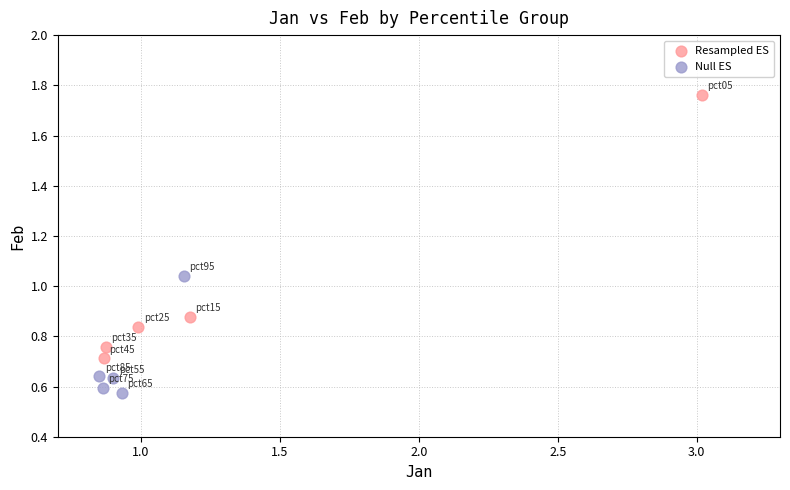

Which series has the widest spread of Y values?

Resampled ES